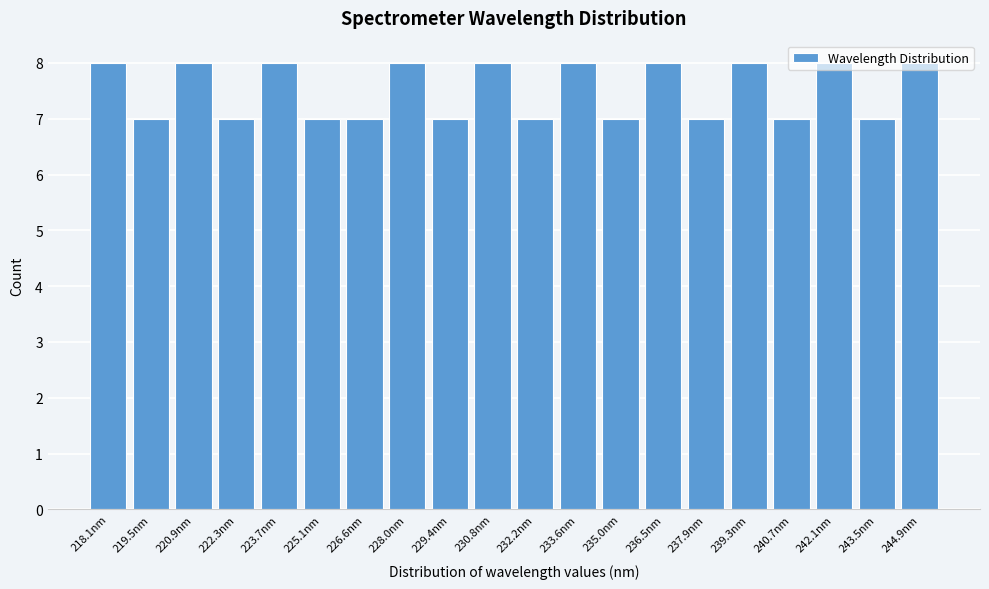

The value at 242.1nm is 13. True or false?

False